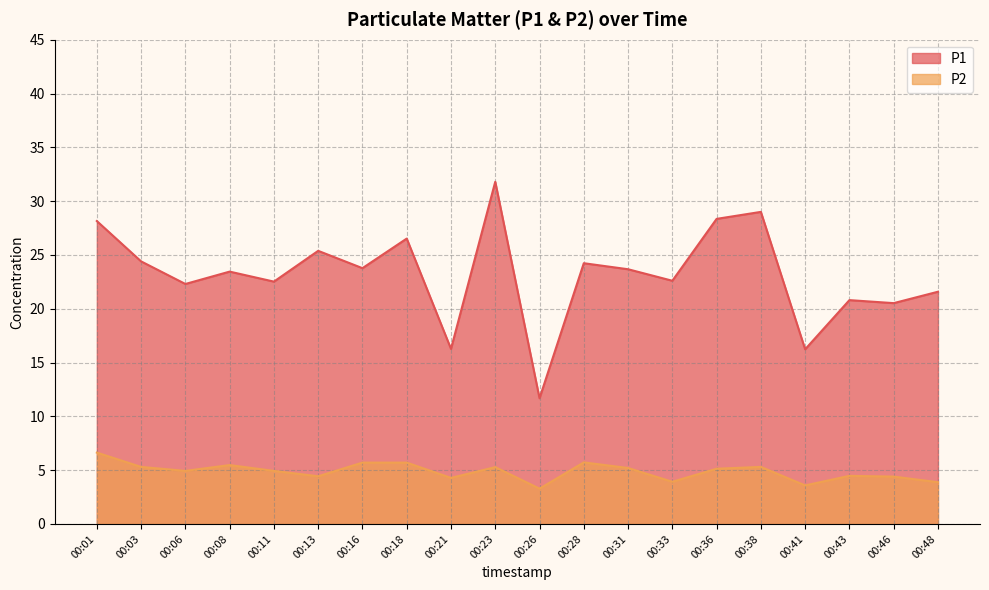

List the series in order of their overall mean, lowest first.

P2, P1